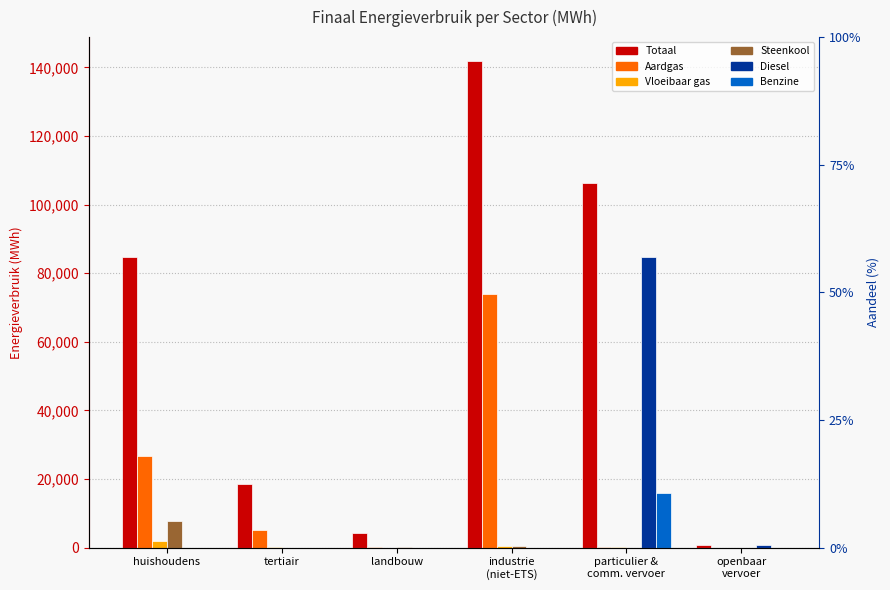

Which category has the lowest value across all series?

openbaar
vervoer